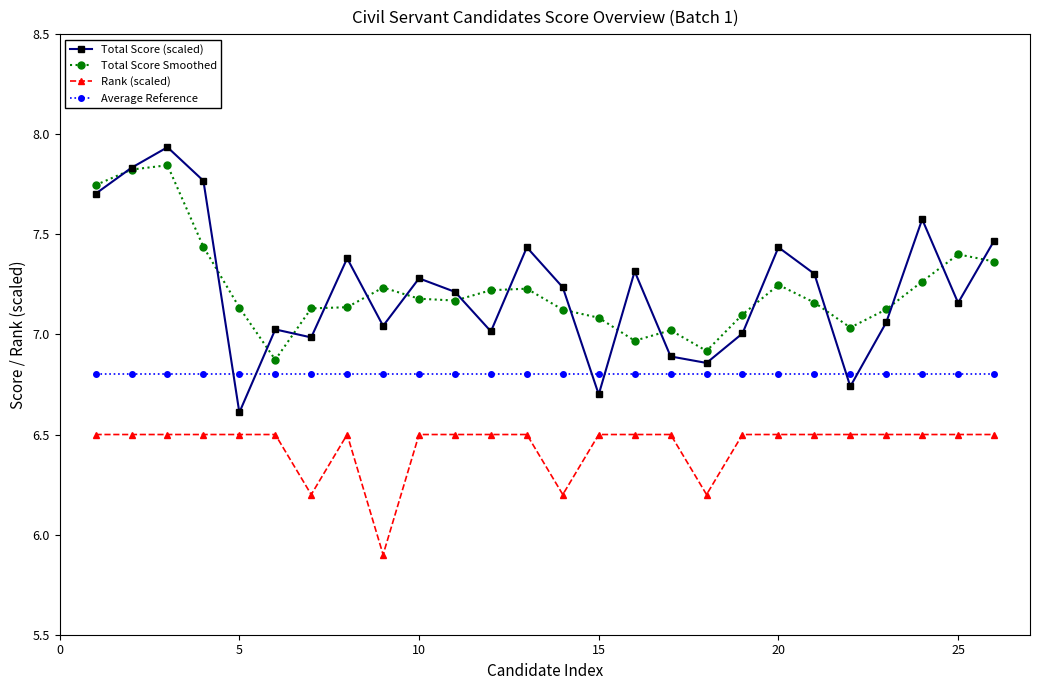

True or false: Rank (scaled) and Total Score (scaled) cross at least once.

False